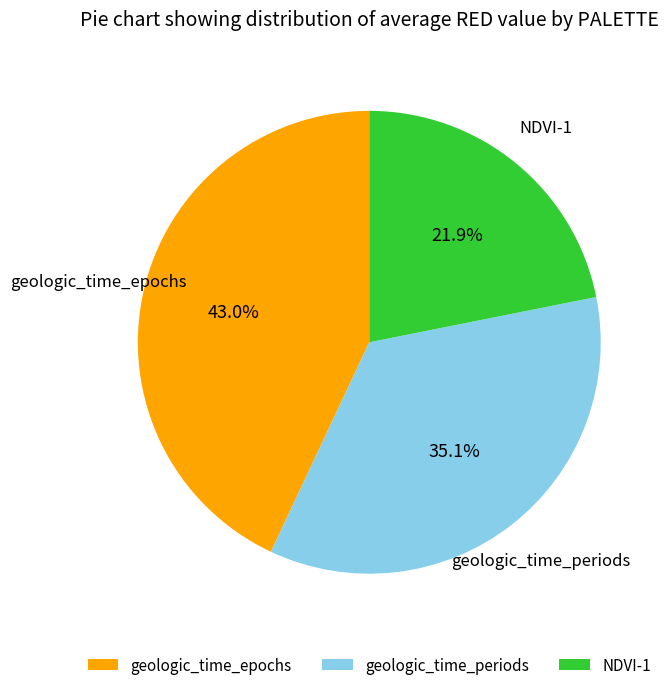

Which category has the biggest portion of the pie?

geologic_time_epochs